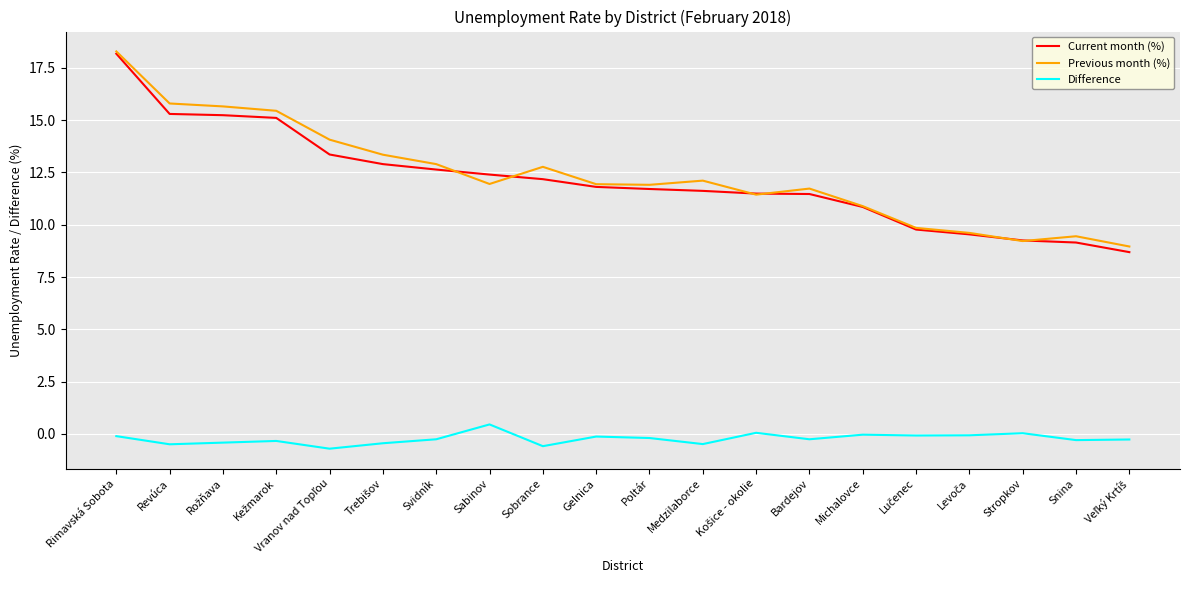

What is the spread (max minus min) of values at Medzilaborce?

12.6